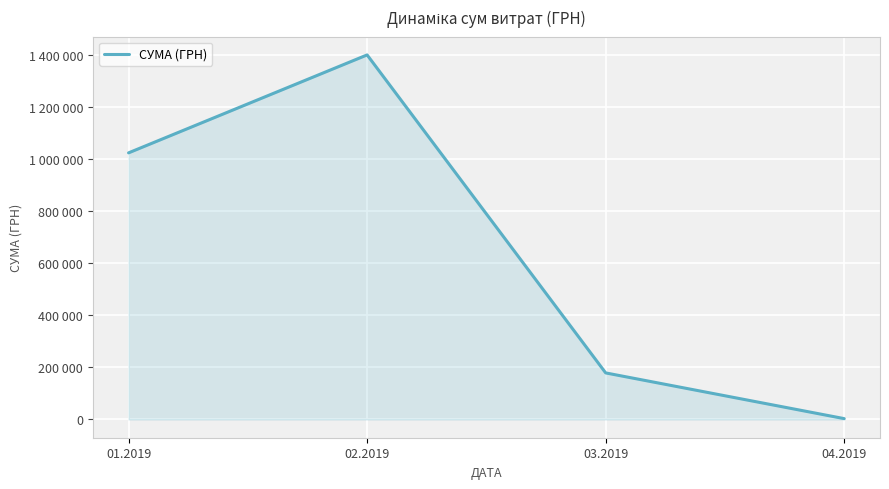

What is the difference between the maximum and minimum values?

1398378.5